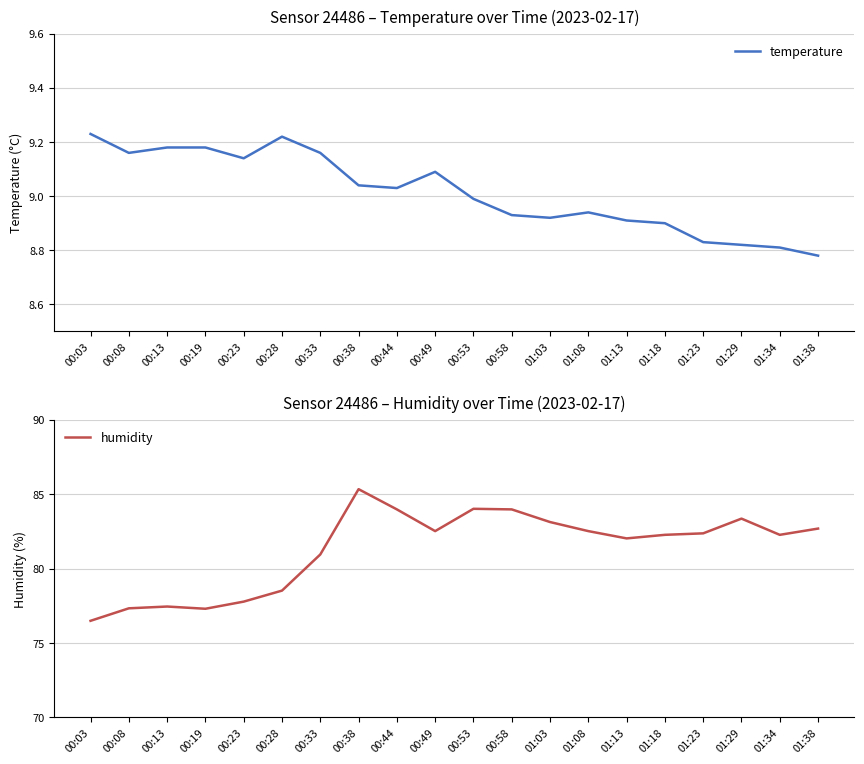

How many values in the humidity series are below 82?

7